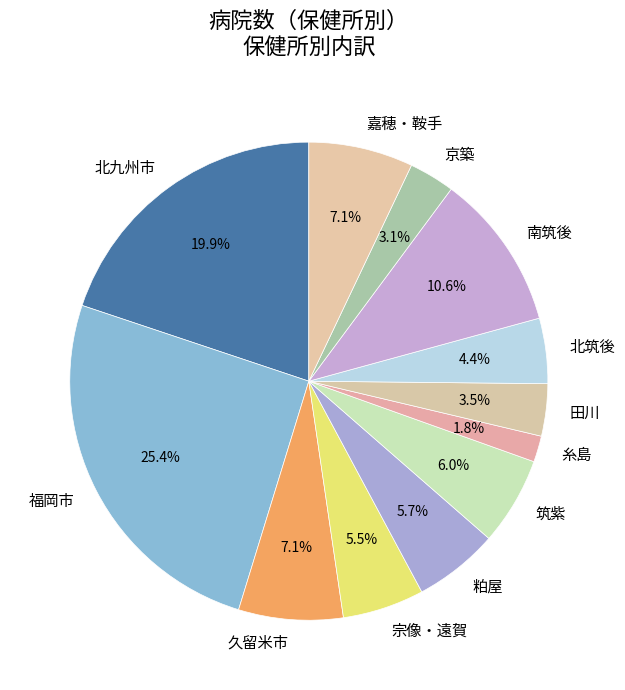

Between 南筑後 and 北筑後, which is larger?

南筑後